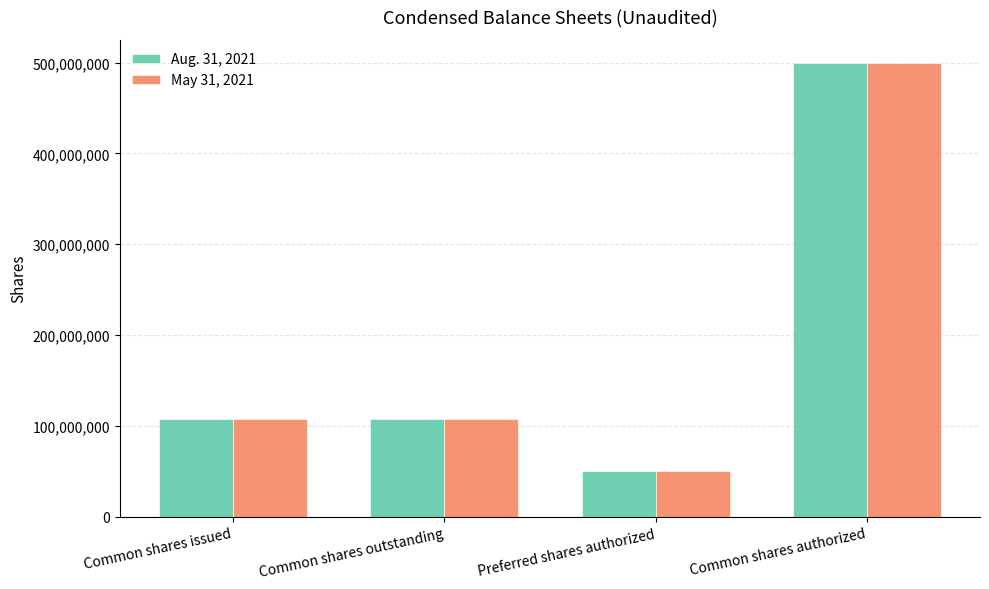

At which label does Aug. 31, 2021 reach its peak?

Common shares authorized